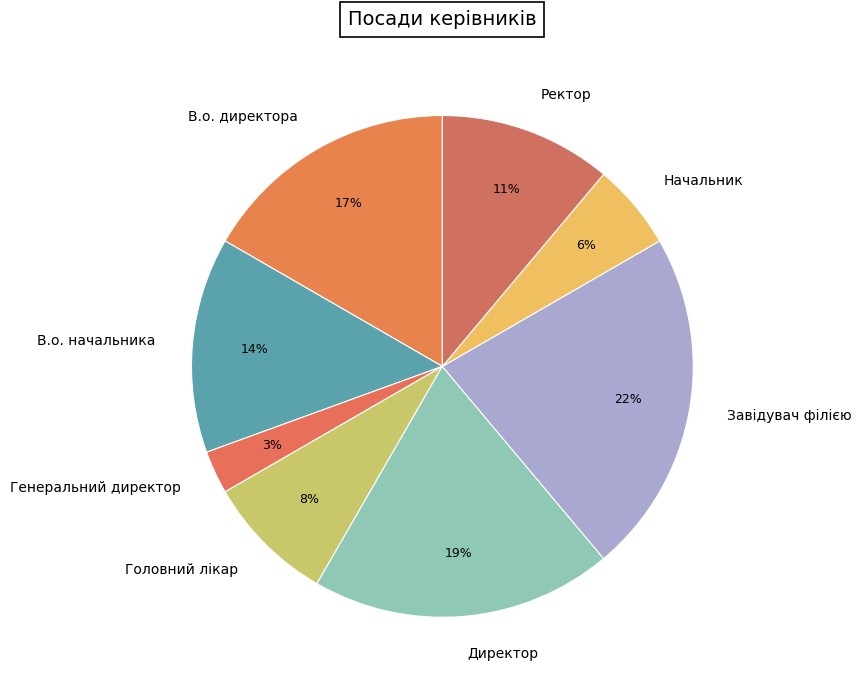

True or false: Головний лікар accounts for 22% of the total.

False